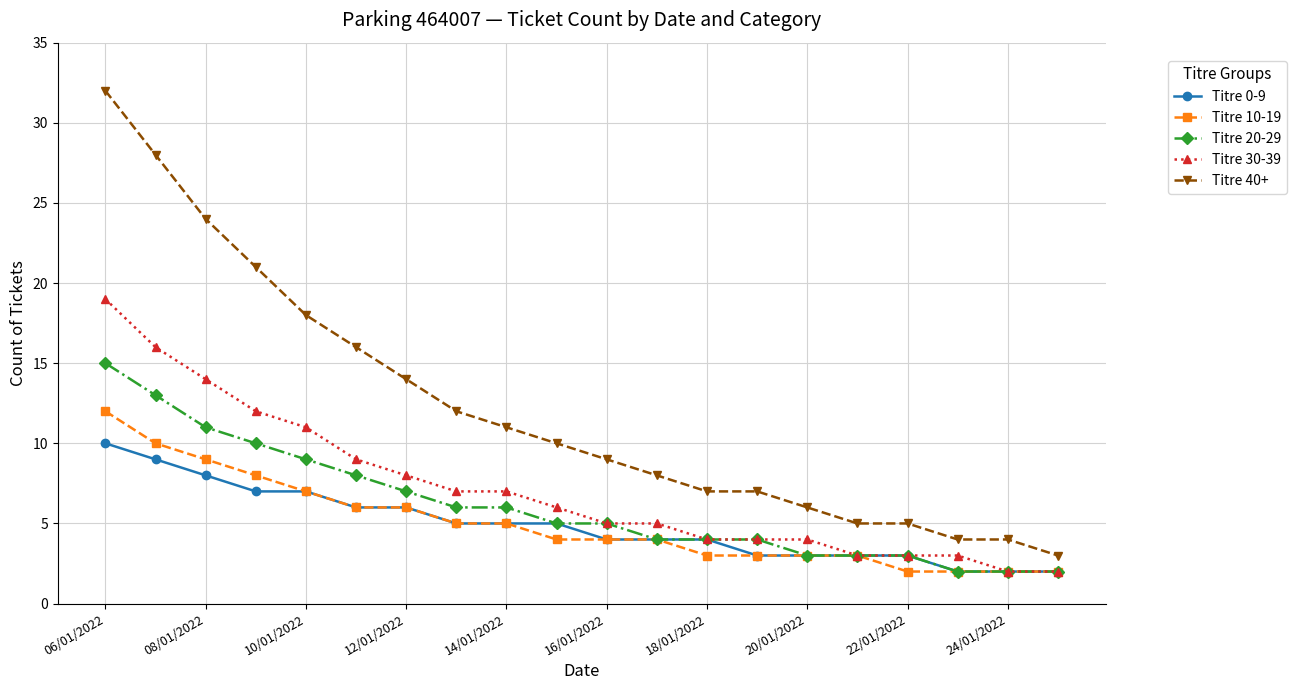

What is the value of the Titre 40+ point at the 1st from the left?

32